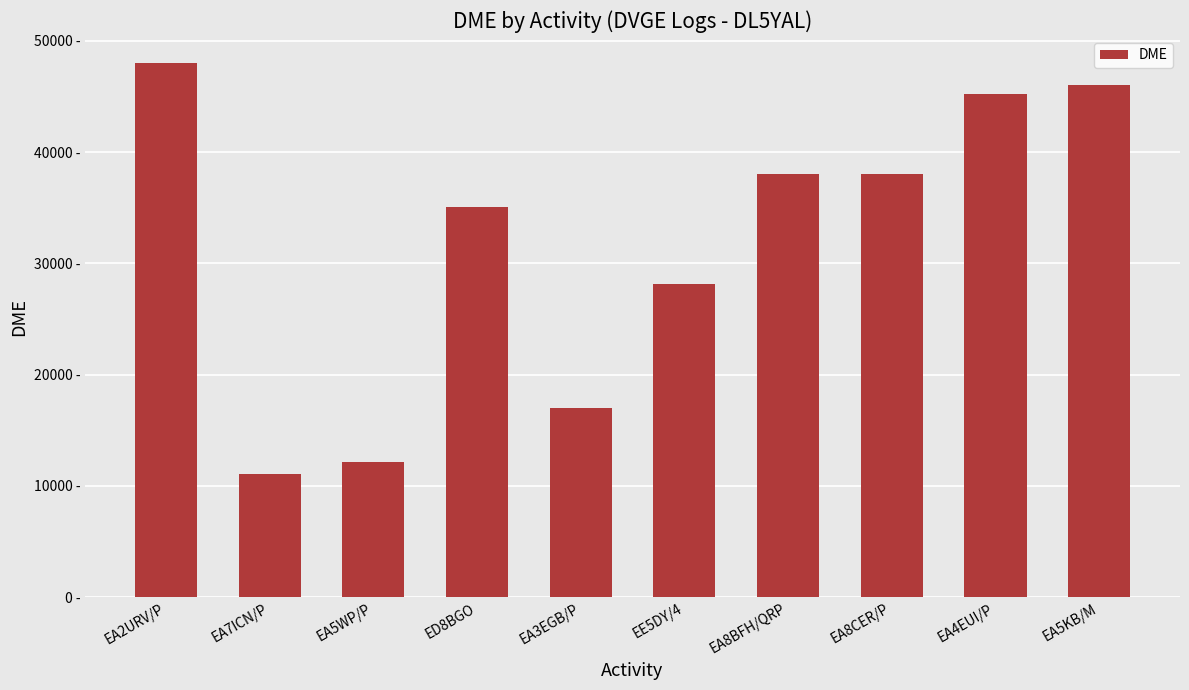

The chart shows a value of 38045 at EA8CER/P. True or false?

True